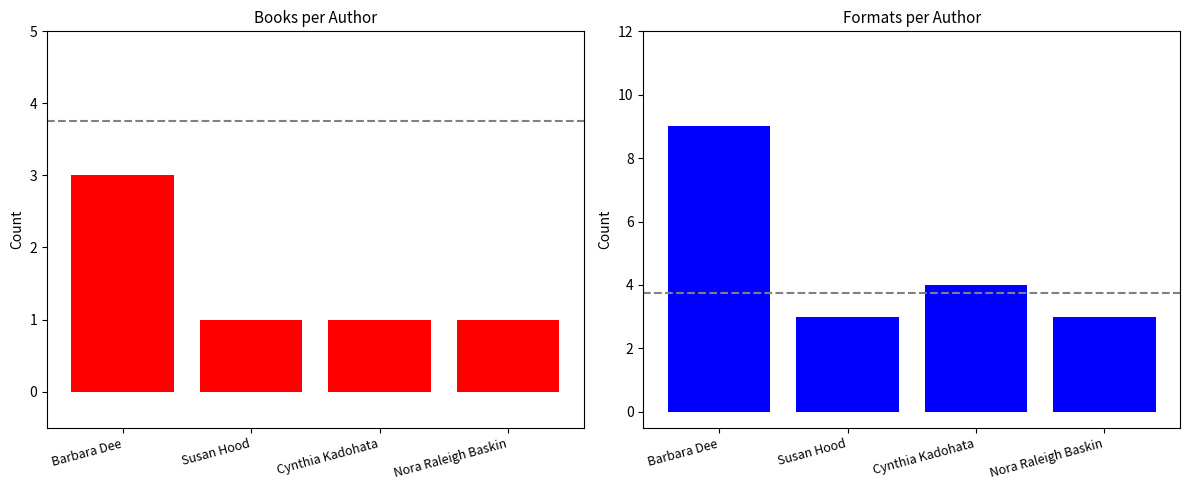

List the series in order of their peak value, lowest first.

Book Titles per Author, Formats per Author